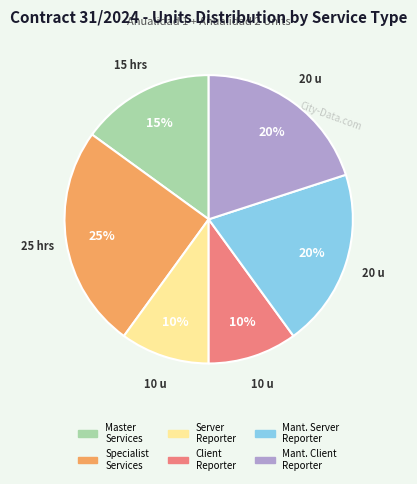

The Specialist Services slice represents 18% of the pie. True or false?

False